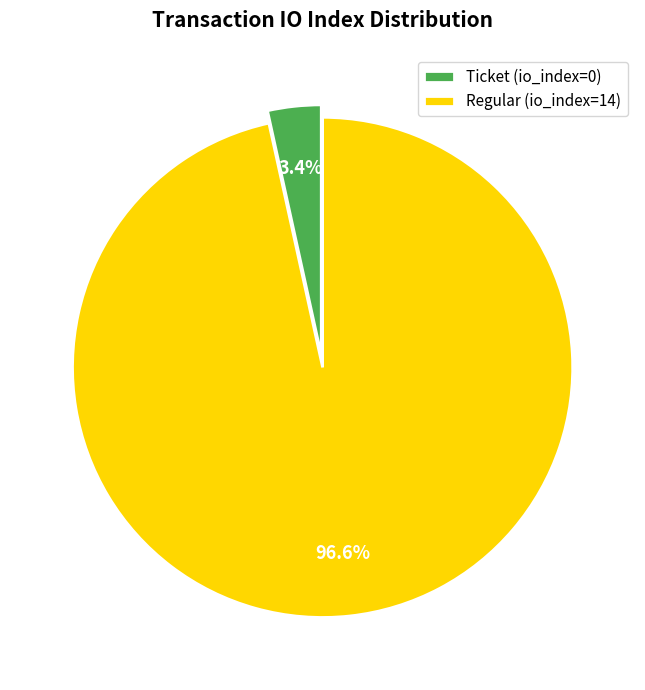

Rank the categories by value from lowest to highest.

Ticket, Regular